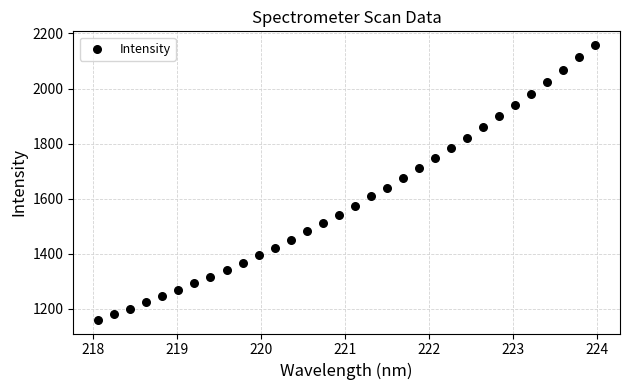

What is the range of Y values (max minus min)?

997.4